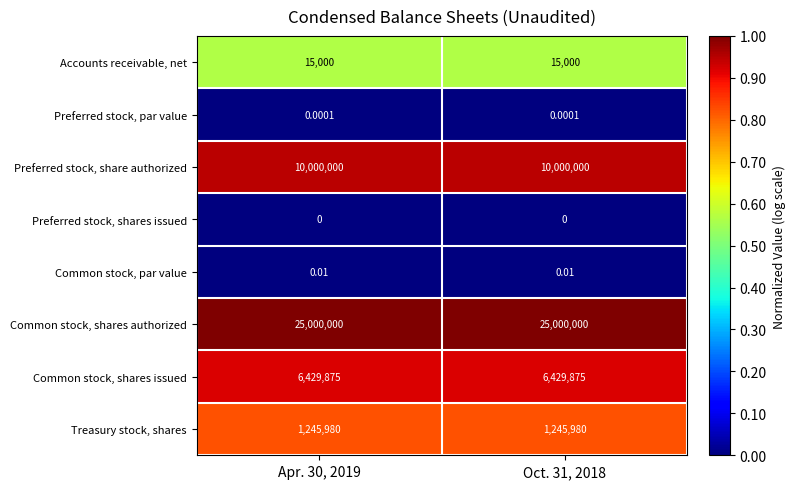

Which series has the largest total across all categories?

Common stock, shares authorized